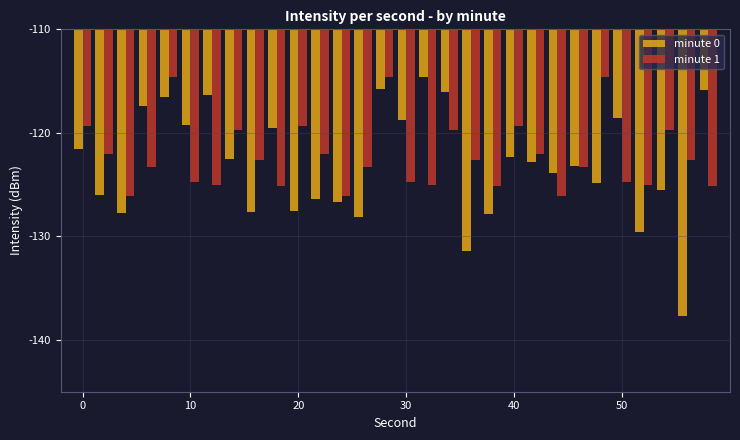

What is the average value of the minute 0 series?

-123.1